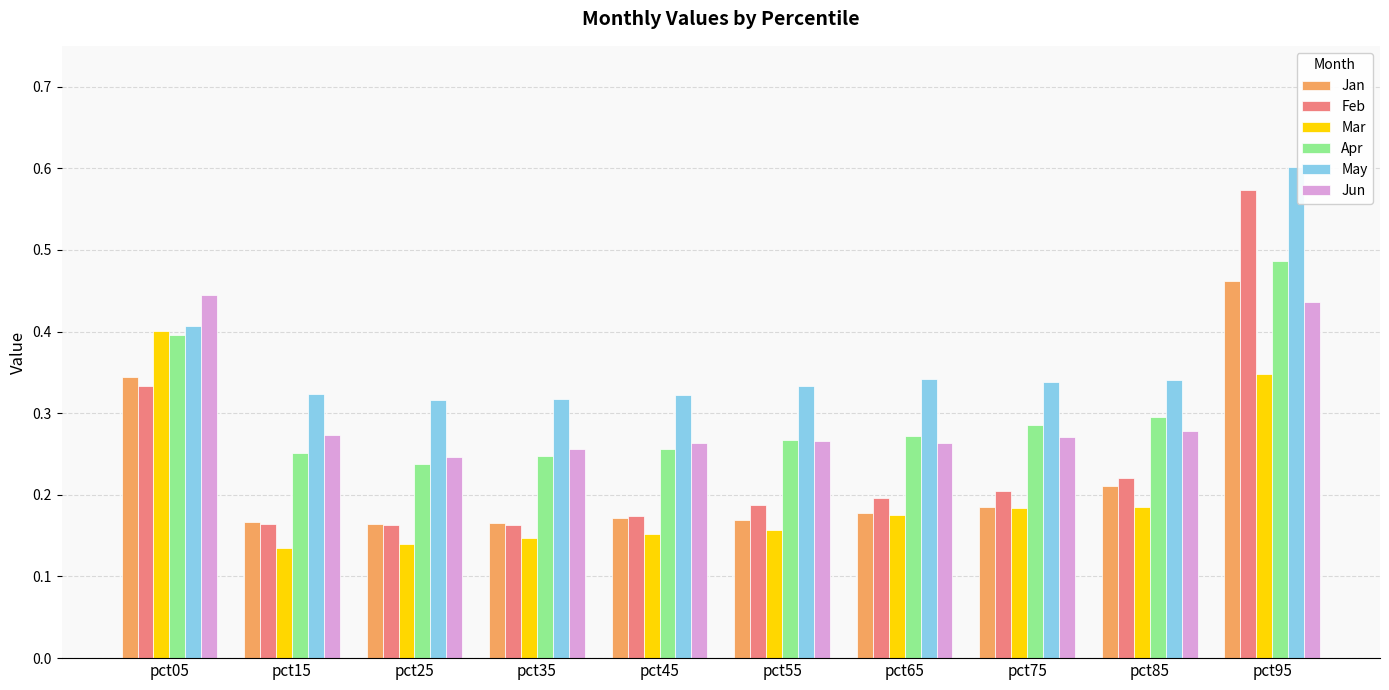

Which label corresponds to the largest value in the chart?

pct95